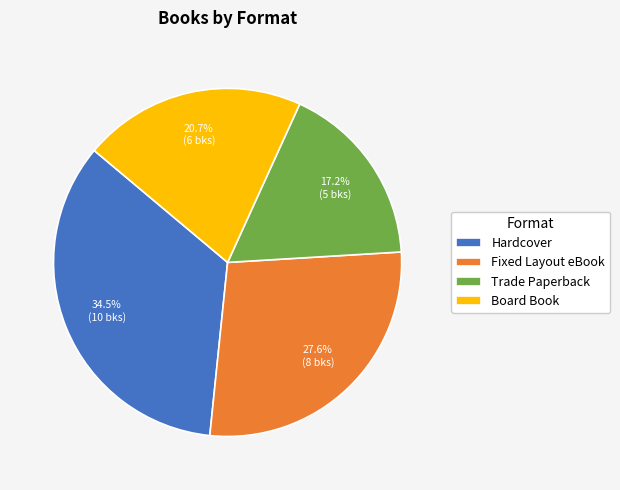

Approximately how many times larger is the value at Trade Paperback compared to Hardcover?

0.5